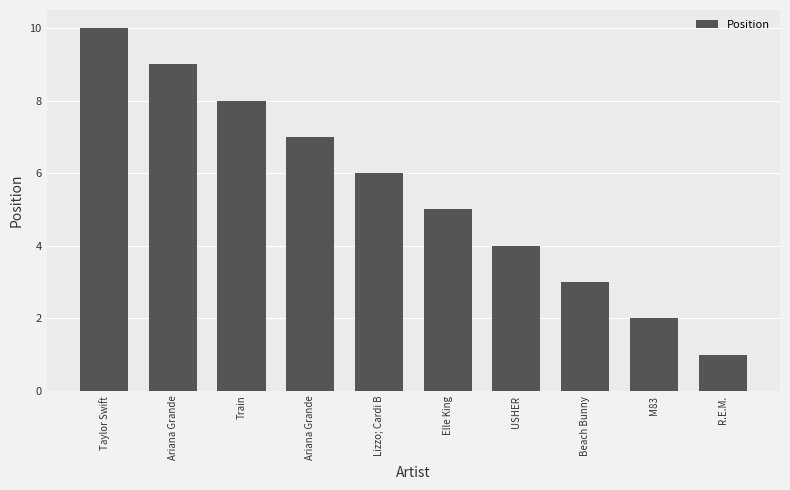

What is the difference between the maximum and minimum values?

9